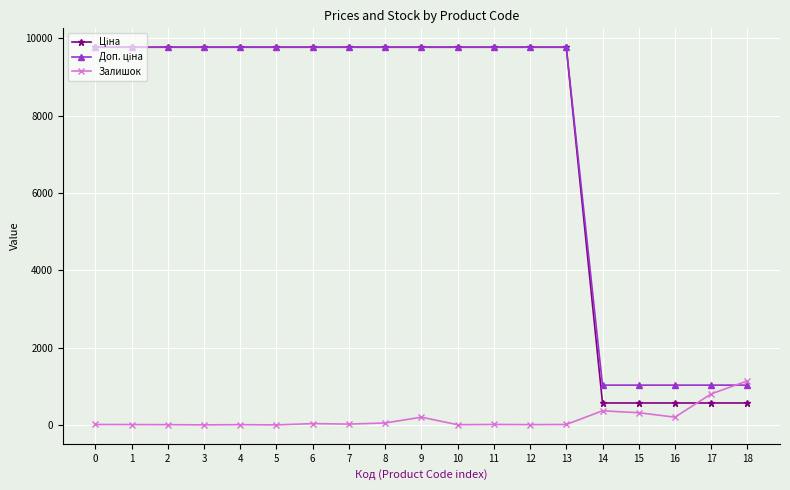

What is the highest value of the Залишок series?

1144.0